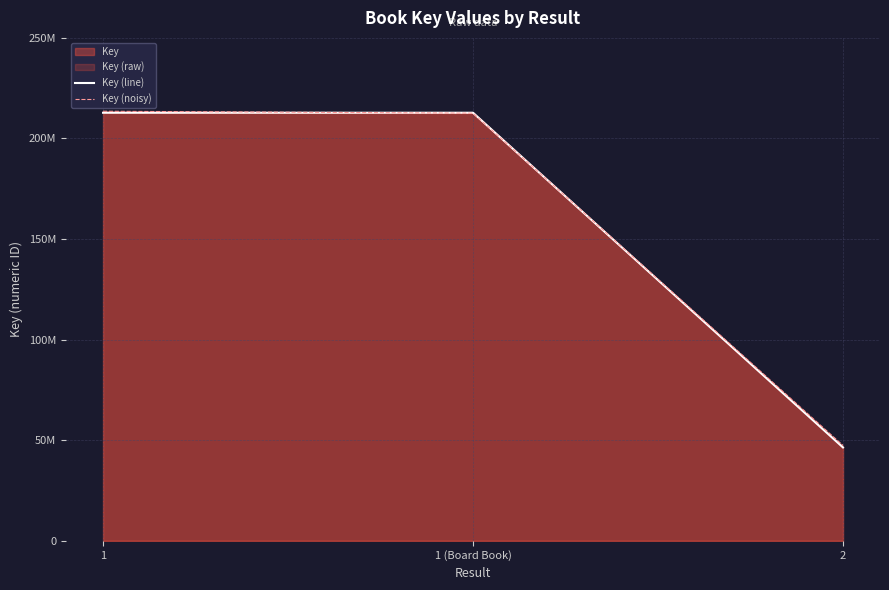

Which label corresponds to the smallest value in the chart?

2